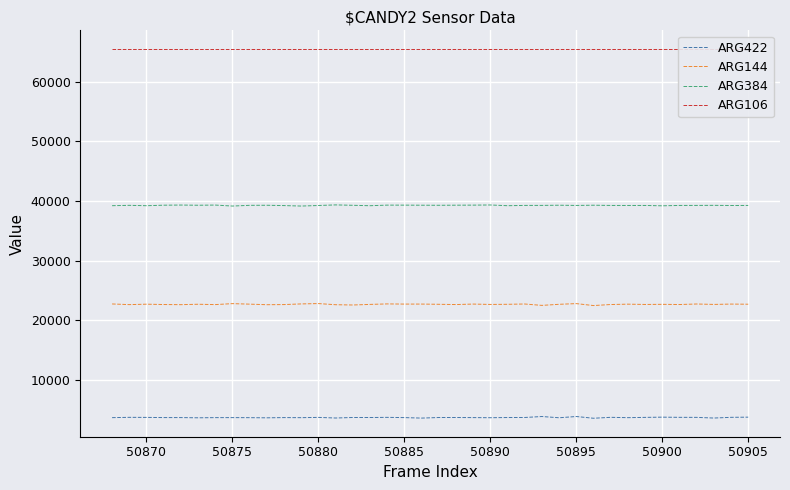

What is the minimum value for ARG422?

3524